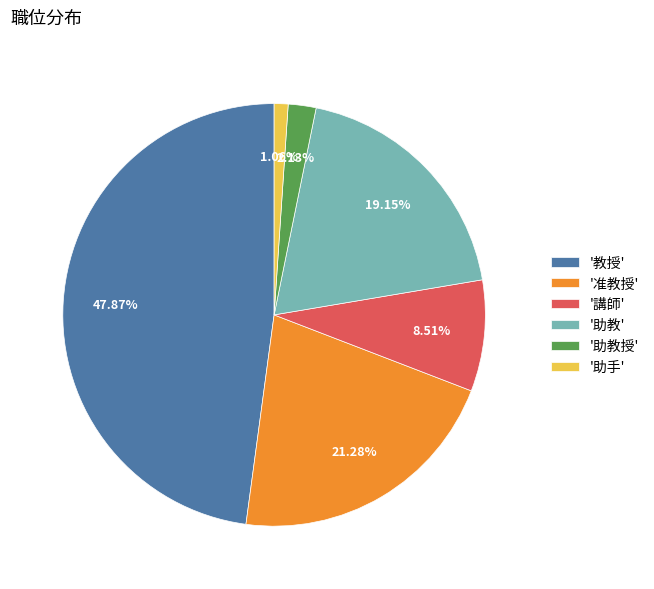

Approximately how many times larger is the value at '教授' compared to '助教授'?

22.5